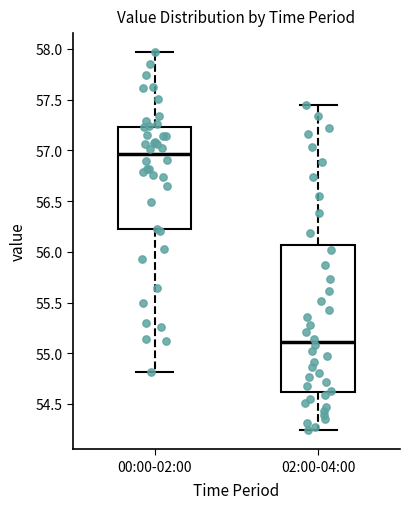

Reading left to right, transcribe this box plot: for each box, give where its median line is, the range the box spans, and where its two whiskers end, as read against the y-axis. The values are not printed on the chart, so give them approximately, as read against the axis.

00:00-02:00: median 56.95, box 56.25 to 57.25, whiskers 54.80 to 57.95
02:00-04:00: median 55.10, box 54.60 to 56.05, whiskers 54.25 to 57.45